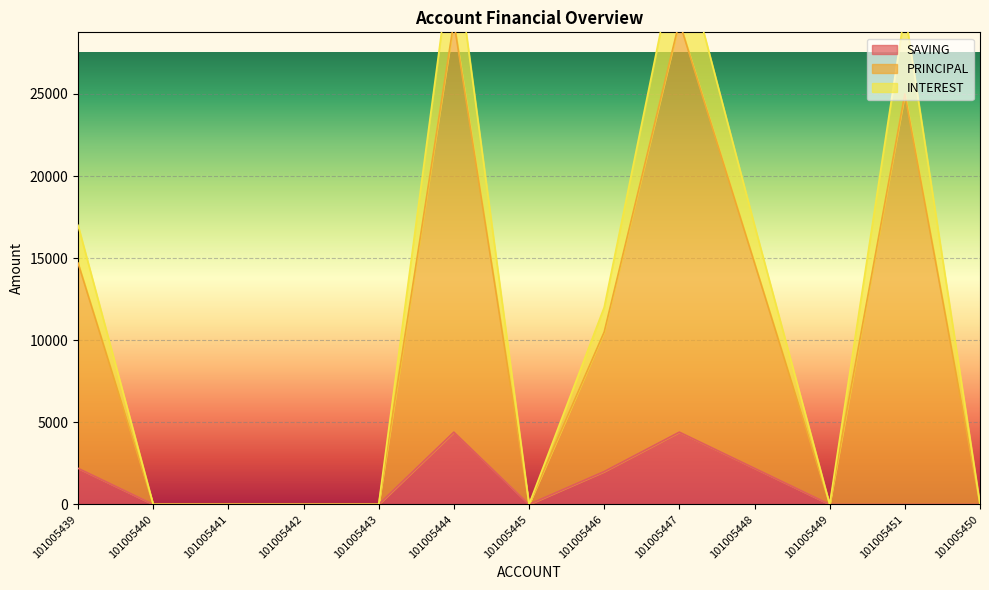

The INTEREST series shows 7132 at 101005446. True or false?

False